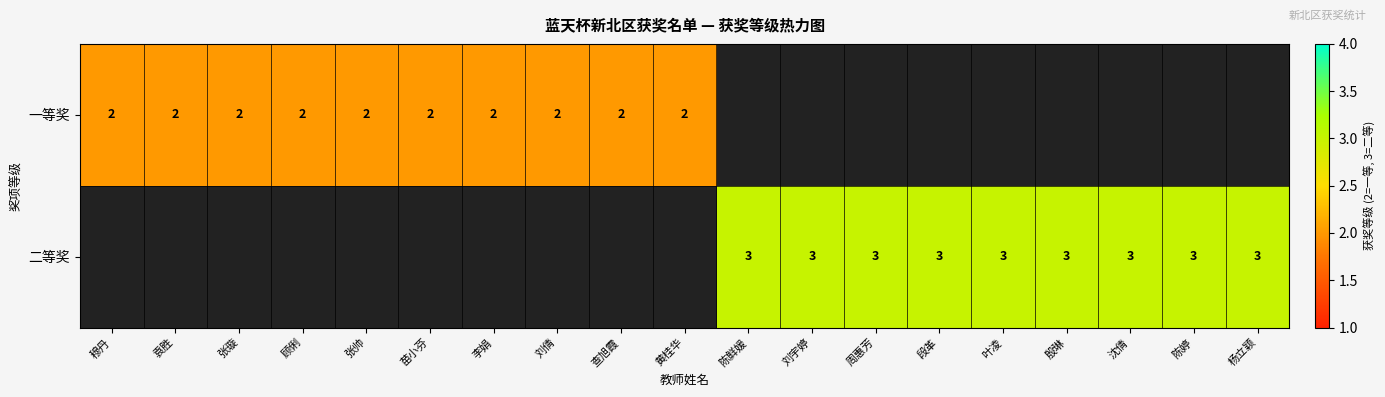

What is the sum of the 一等奖 values at 李娟 and 张璇?

4